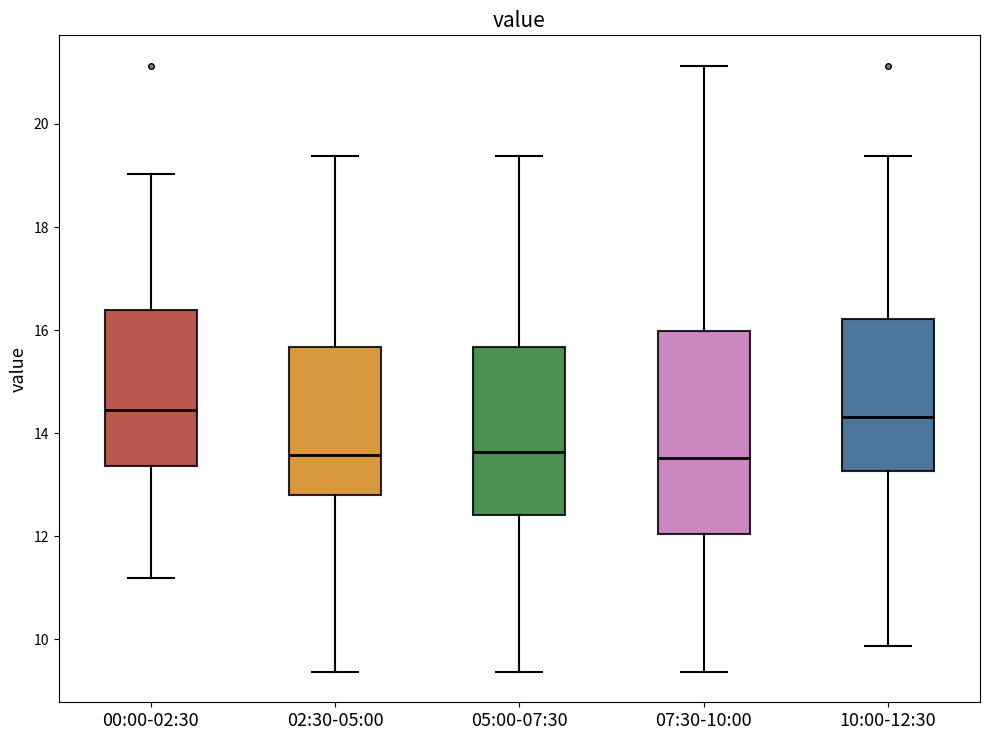

Reading left to right, transcribe this box plot: for each box, give where its median line is, the range the box spans, and where its two whiskers end, as read against the y-axis. The values are not printed on the chart, so give them approximately, as read against the axis.

00:00-02:30: median 14.4, box 13.4 to 16.4, whiskers 11.2 to 19.0
02:30-05:00: median 13.6, box 12.8 to 15.6, whiskers 9.4 to 19.4
05:00-07:30: median 13.6, box 12.4 to 15.6, whiskers 9.4 to 19.4
07:30-10:00: median 13.6, box 12.0 to 16.0, whiskers 9.4 to 21.2
10:00-12:30: median 14.4, box 13.2 to 16.2, whiskers 9.8 to 19.4